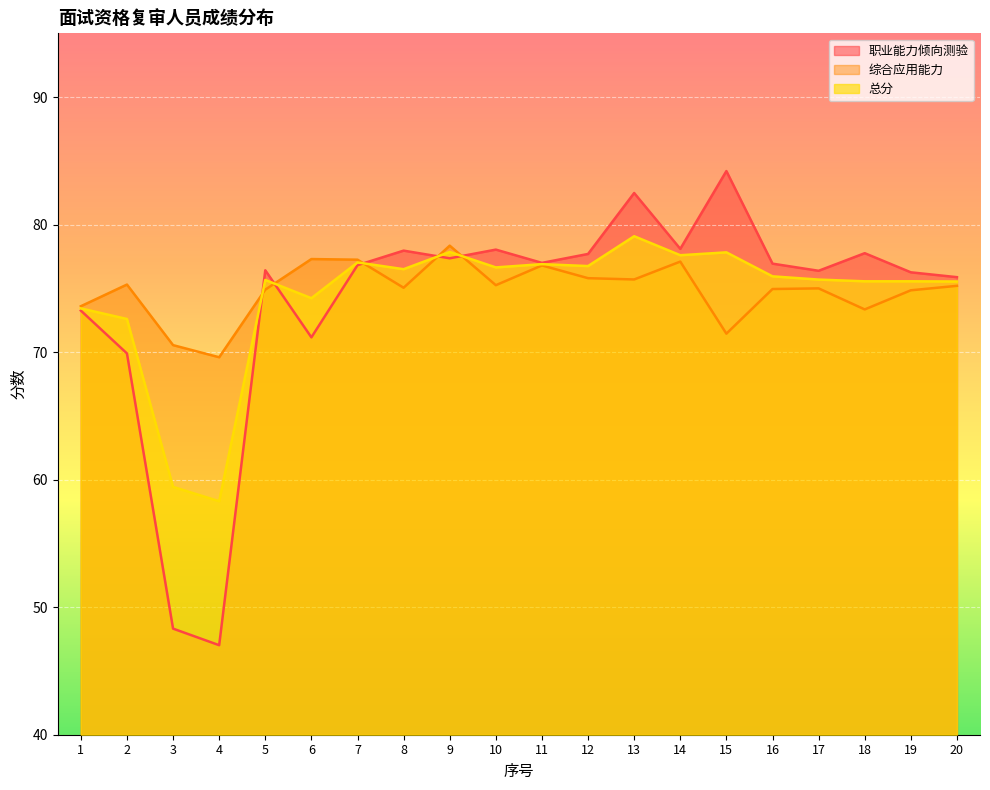

Rank the series by their maximum value, from highest to lowest.

职业能力倾向测验, 总分, 综合应用能力